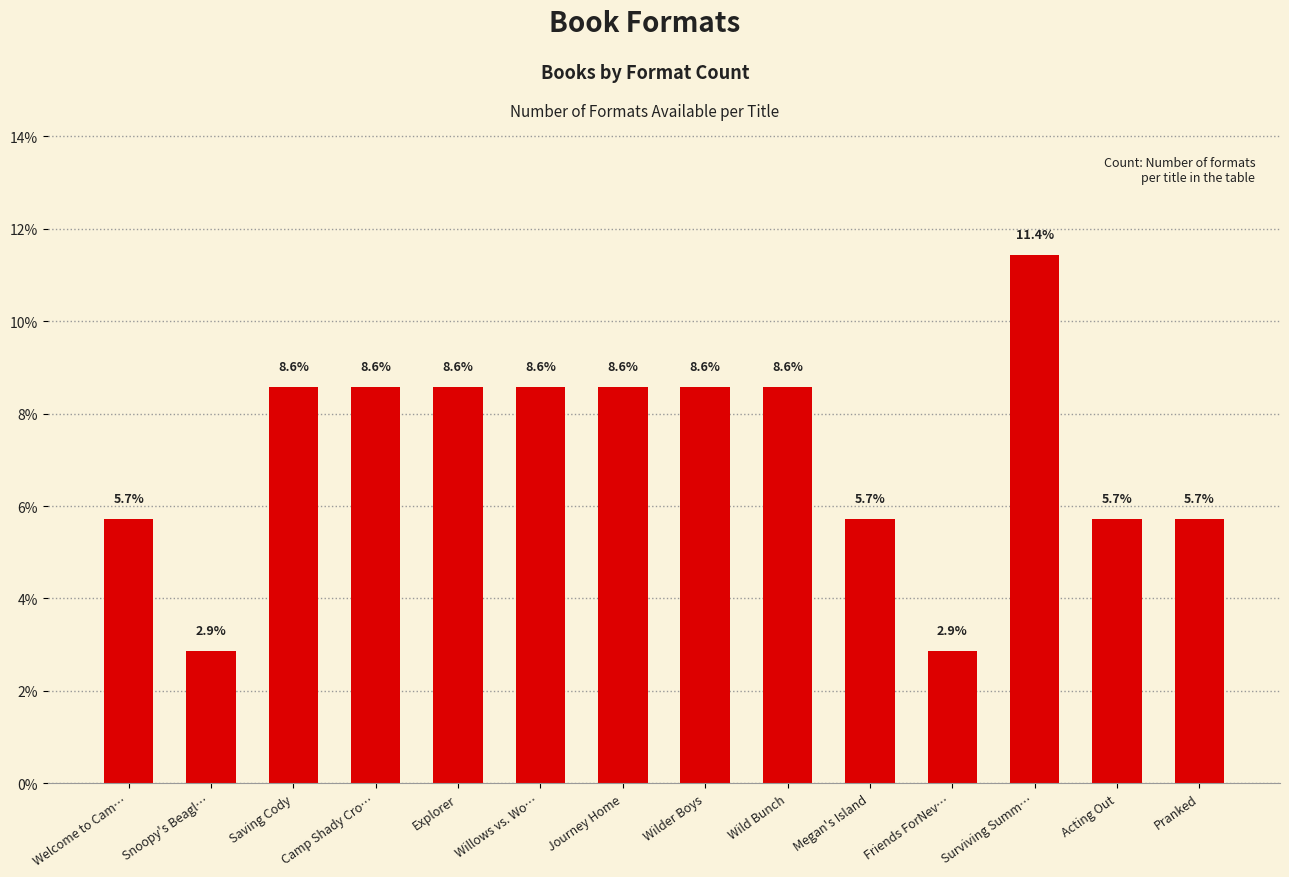

True or false: the data shows 5.7 at Welcome to Cam….

True